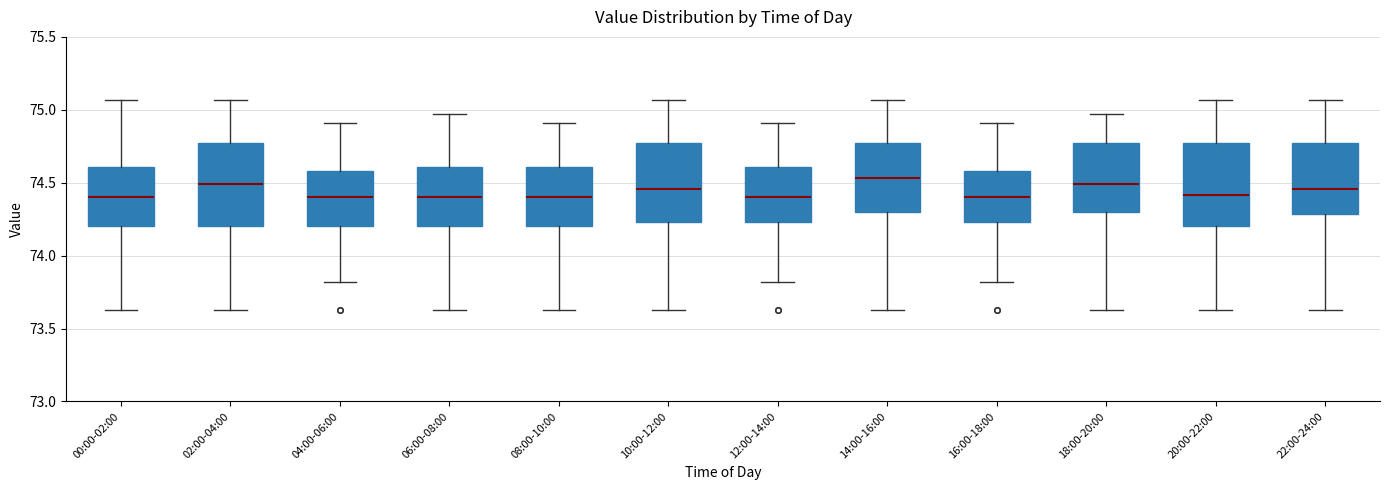

Reading left to right, read every box against the y-axis: the position of its median line, the range the box covers, and the ends of its whiskers. The values are not printed on the chart, so give them approximately, as read against the axis.

00:00-02:00: median 74.40, box 74.20 to 74.60, whiskers 73.65 to 75.05
02:00-04:00: median 74.50, box 74.20 to 74.75, whiskers 73.65 to 75.05
04:00-06:00: median 74.40, box 74.20 to 74.60, whiskers 73.80 to 74.90
06:00-08:00: median 74.40, box 74.20 to 74.60, whiskers 73.65 to 74.95
08:00-10:00: median 74.40, box 74.20 to 74.60, whiskers 73.65 to 74.90
10:00-12:00: median 74.45, box 74.25 to 74.75, whiskers 73.65 to 75.05
12:00-14:00: median 74.40, box 74.25 to 74.60, whiskers 73.80 to 74.90
14:00-16:00: median 74.55, box 74.30 to 74.75, whiskers 73.65 to 75.05
16:00-18:00: median 74.40, box 74.25 to 74.60, whiskers 73.80 to 74.90
18:00-20:00: median 74.50, box 74.30 to 74.75, whiskers 73.65 to 74.95
20:00-22:00: median 74.40, box 74.20 to 74.75, whiskers 73.65 to 75.05
22:00-24:00: median 74.45, box 74.30 to 74.75, whiskers 73.65 to 75.05